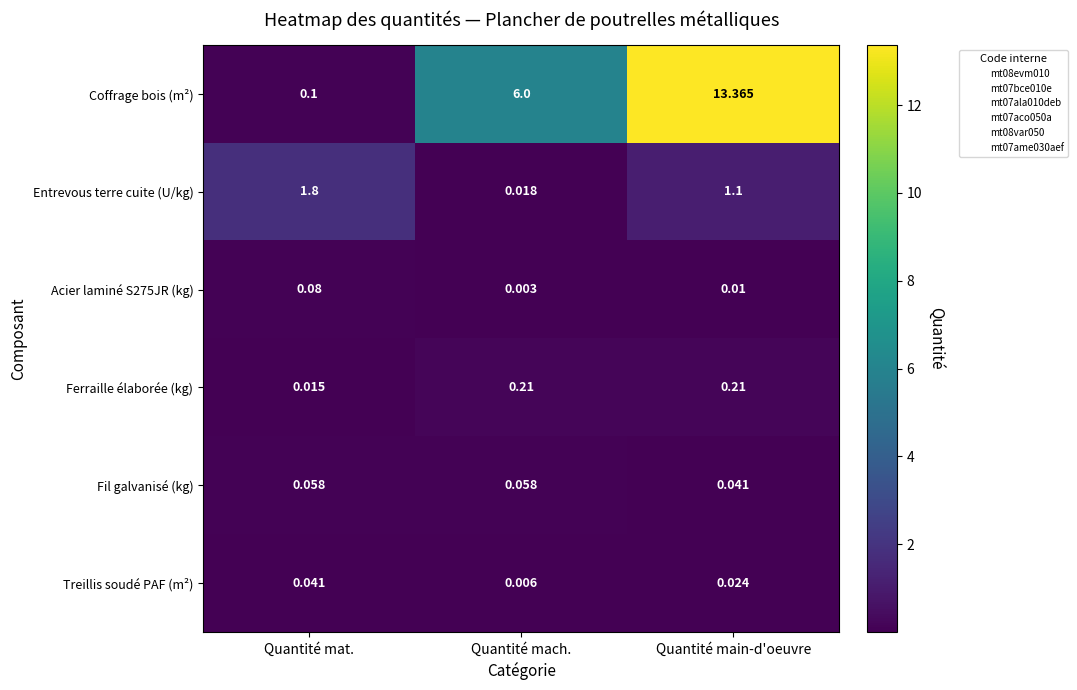

Which series has the largest total across all categories?

Coffrage bois (m²)